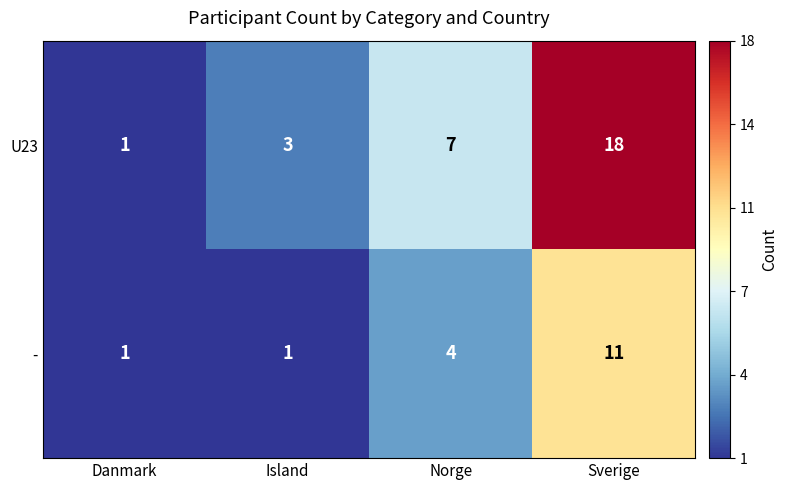

At how many categories does at least one series exceed 13?

1